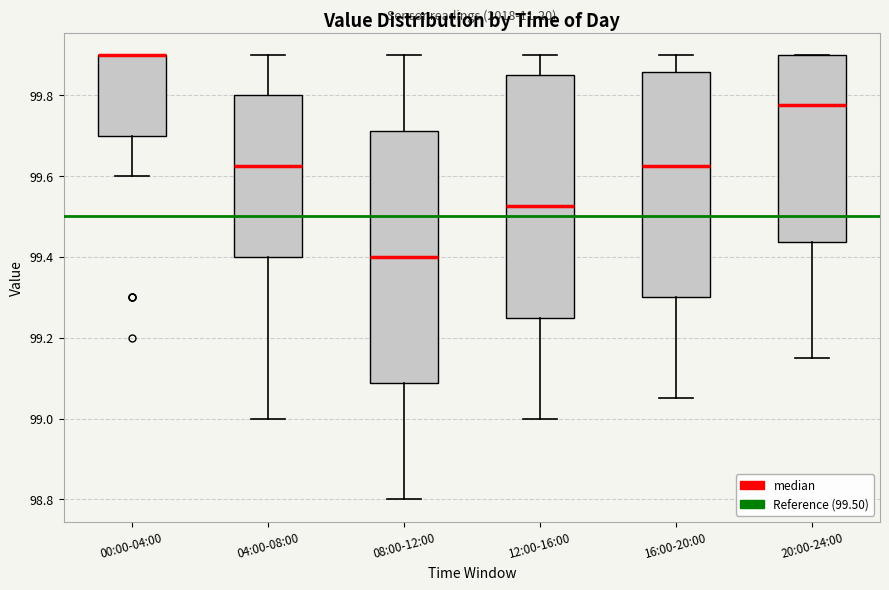

Reading left to right, read every box against the y-axis: the position of its median line, the range the box covers, and the ends of its whiskers. The values are not printed on the chart, so give them approximately, as read against the axis.

00:00-04:00: median 99.90 (drawn on the box's upper edge), box 99.70 to 99.90, whiskers 99.60 to 99.90
04:00-08:00: median 99.62, box 99.40 to 99.80, whiskers 99.00 to 99.90
08:00-12:00: median 99.40, box 99.08 to 99.72, whiskers 98.80 to 99.90
12:00-16:00: median 99.52, box 99.26 to 99.86, whiskers 99.00 to 99.90
16:00-20:00: median 99.62, box 99.30 to 99.86, whiskers 99.06 to 99.90
20:00-24:00: median 99.78, box 99.44 to 99.90, whiskers 99.16 to 99.90